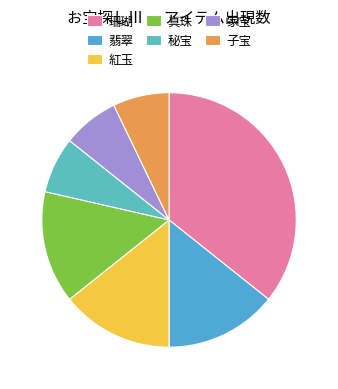

Is there a majority slice in this chart?

No